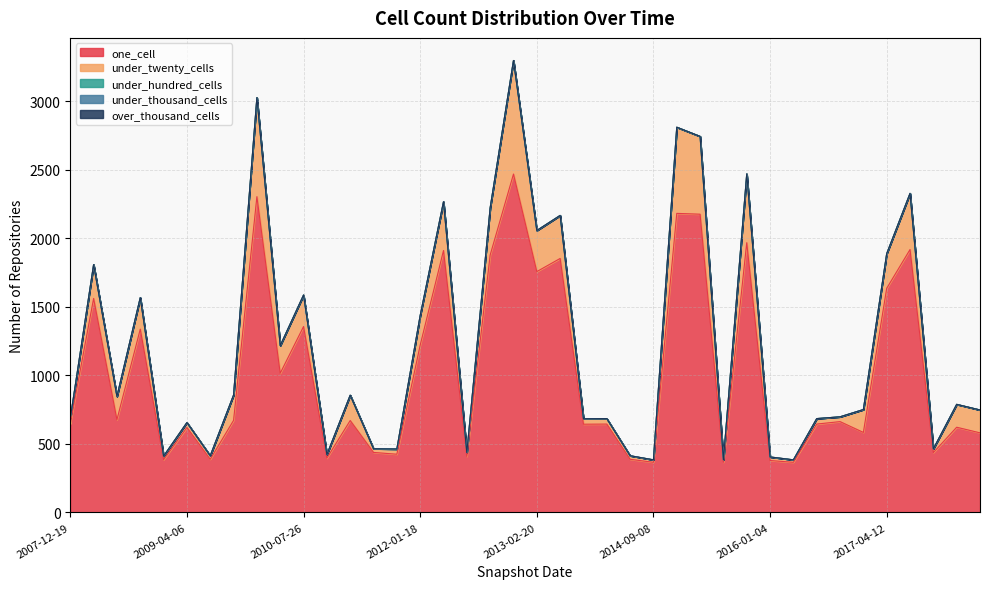

What is the spread (max minus min) of values at 2008-06-27?

677